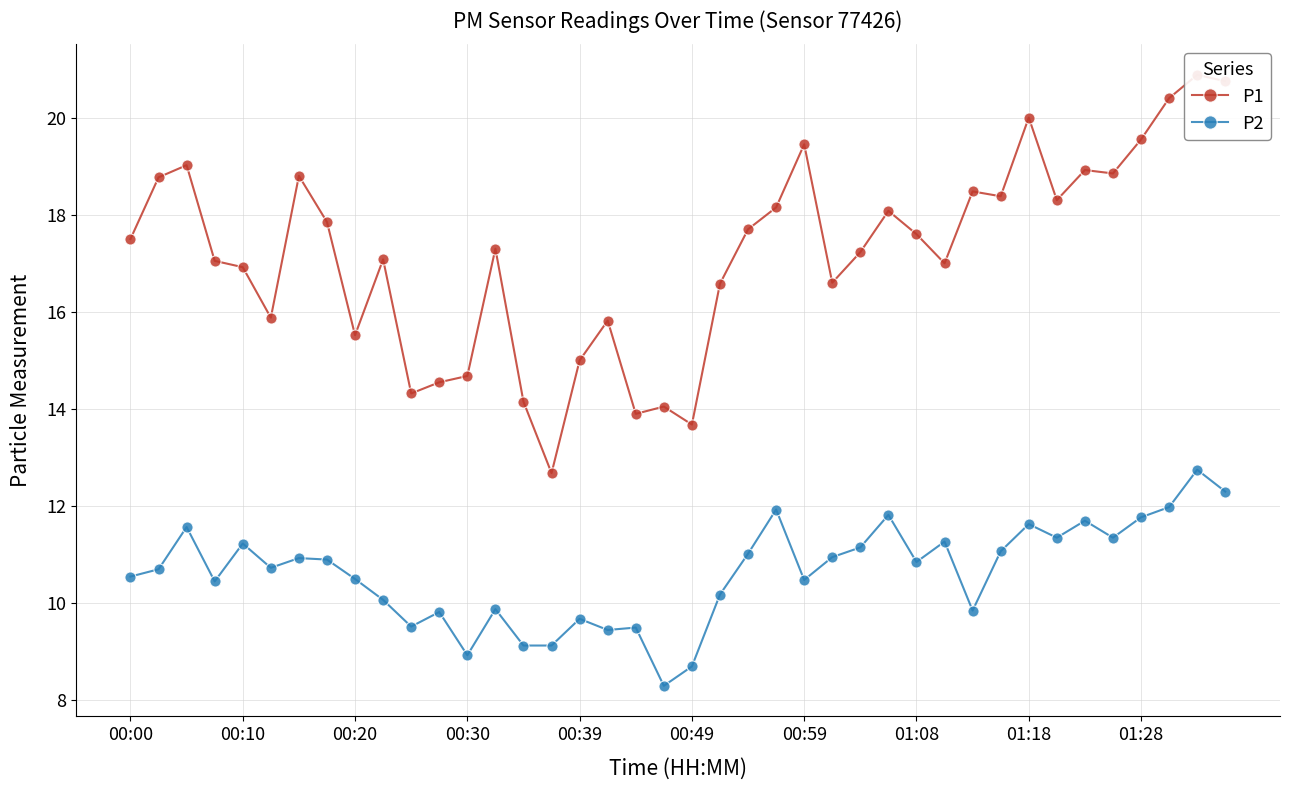

True or false: P2 has more than 1 points higher than both neighbors.

True